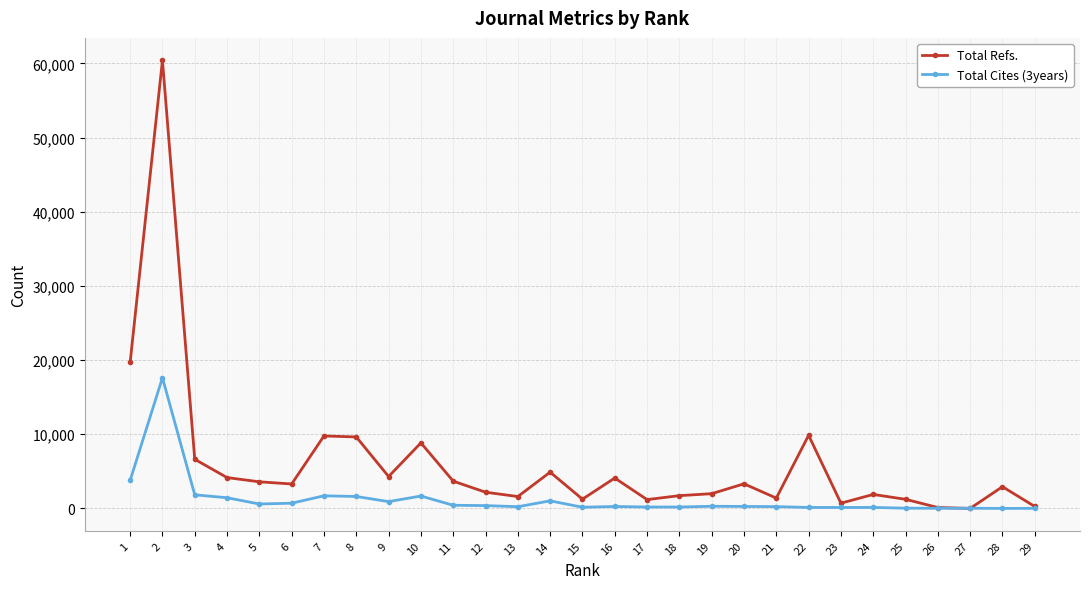

List the series in order of their peak value, highest first.

Total Refs., Total Cites (3years)